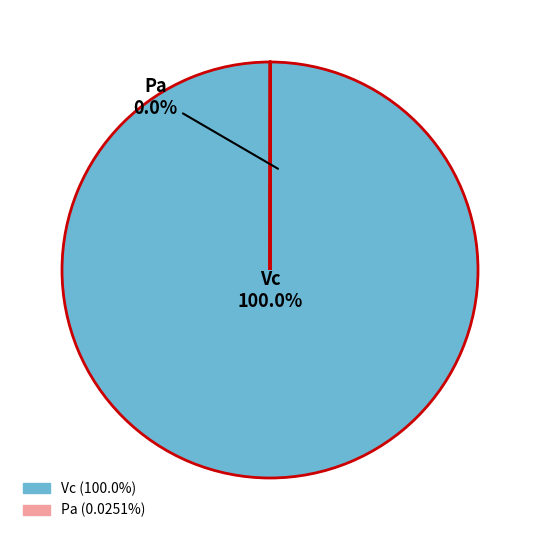

To the nearest percent, what is the difference between the Pa and Vc slice percentages?

100%